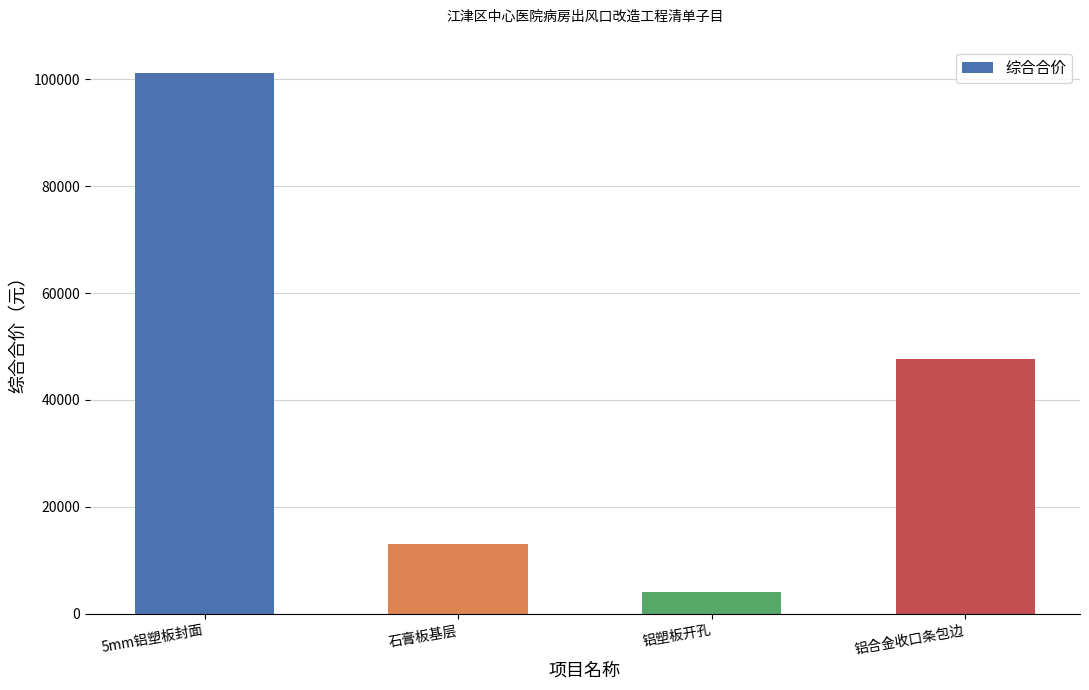

How many values exceed 47671?

2